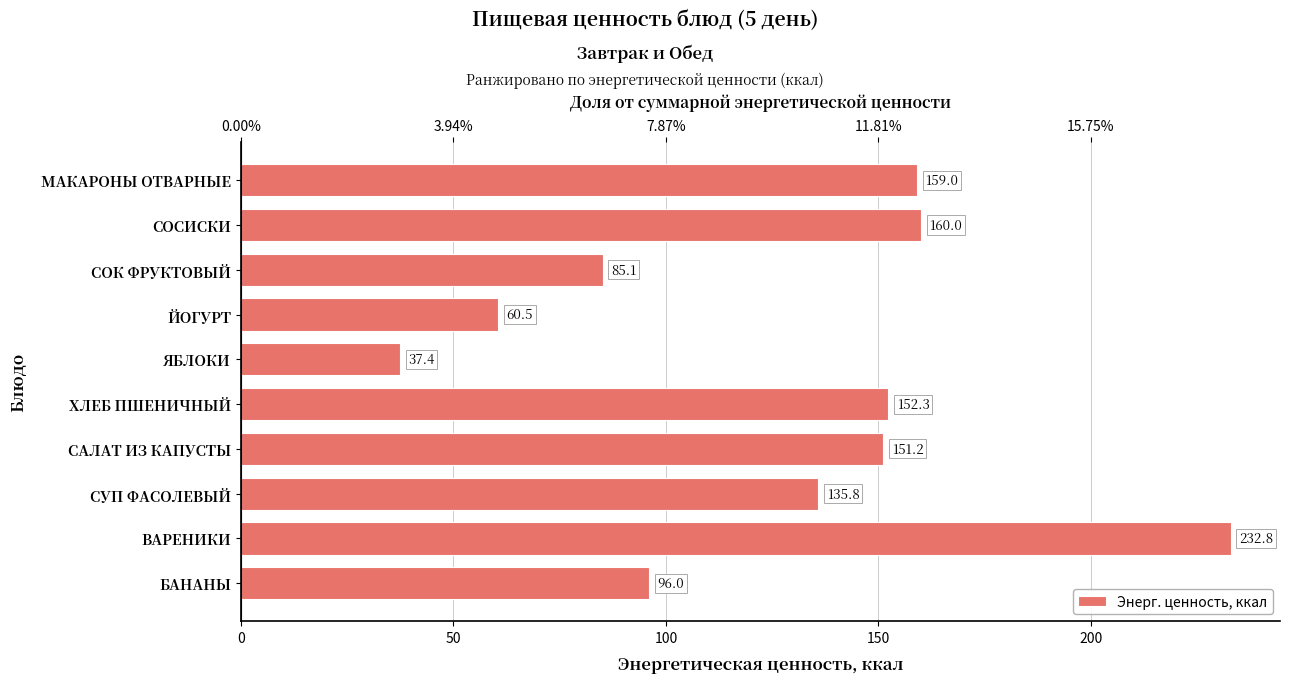

What is the difference between the second highest and second lowest values?

99.5